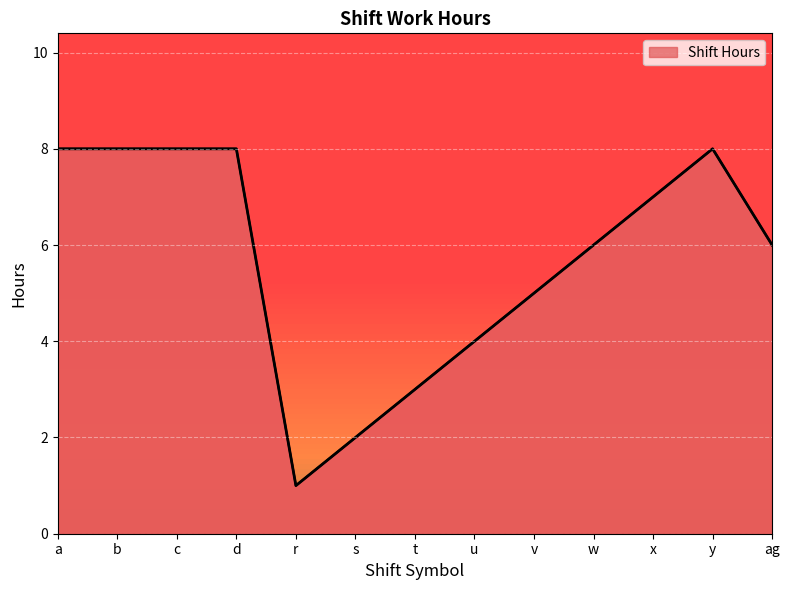

What is the change in value from r to v?

+4